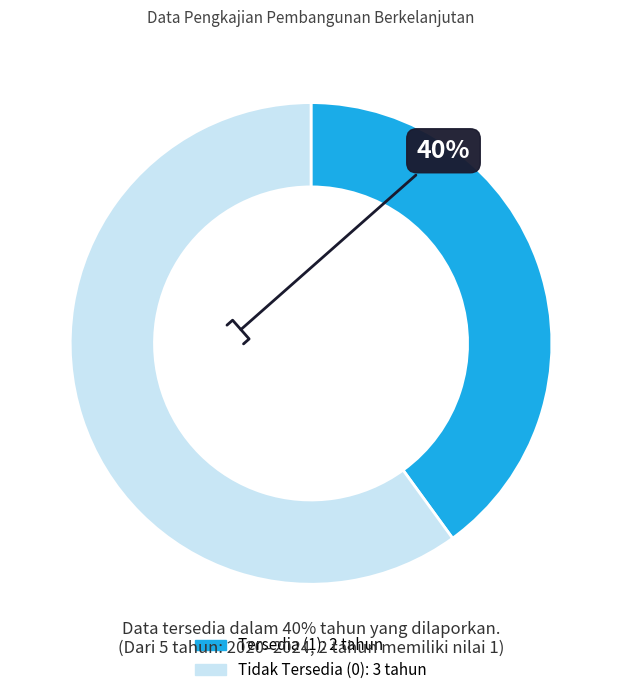

Is there any slice that represents more than half of the pie?

Yes